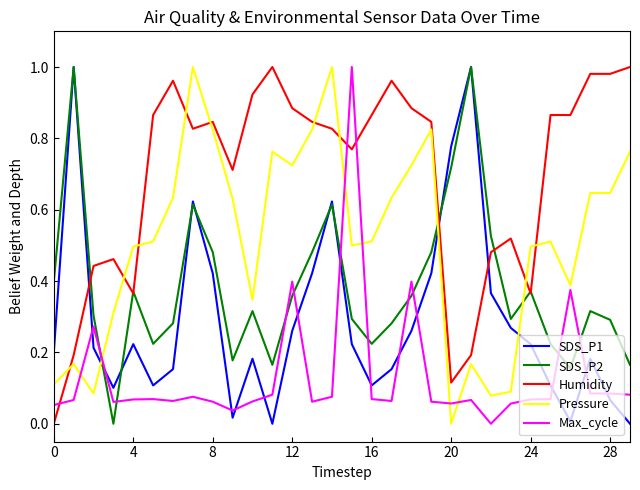

True or false: Max_cycle and SDS_P1 cross at least once.

True